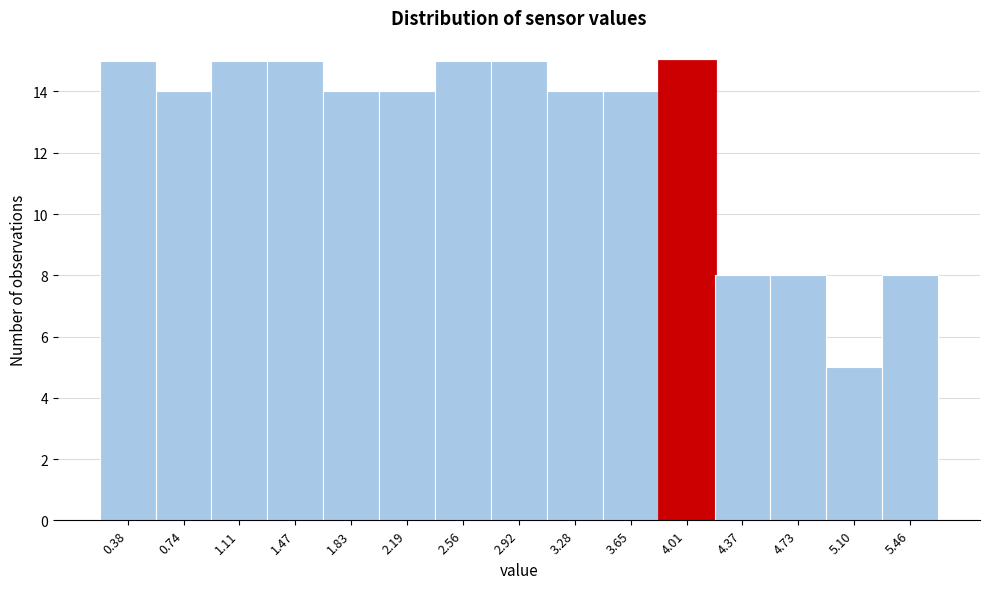

How tall is the bar that spans 2.40 to 2.75 on the x-axis? Neither the bar edges nor the heights are printed on the chart, so give them approximately, as read against the axes.

15